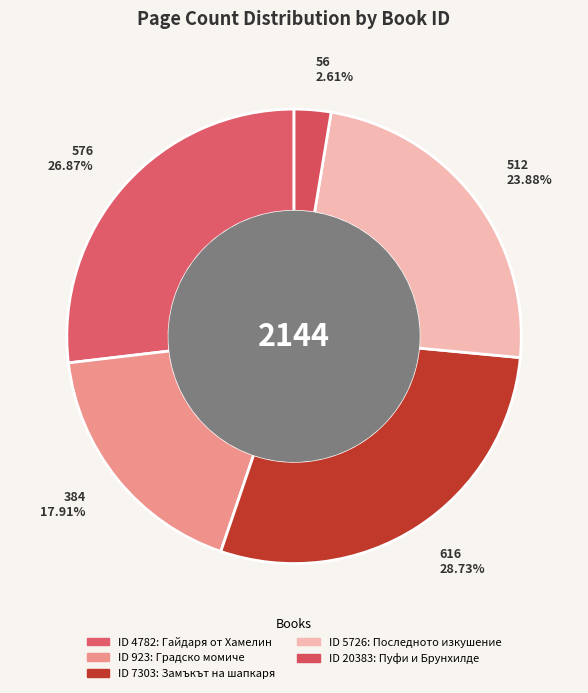

What is the smallest slice in the pie chart?

20383